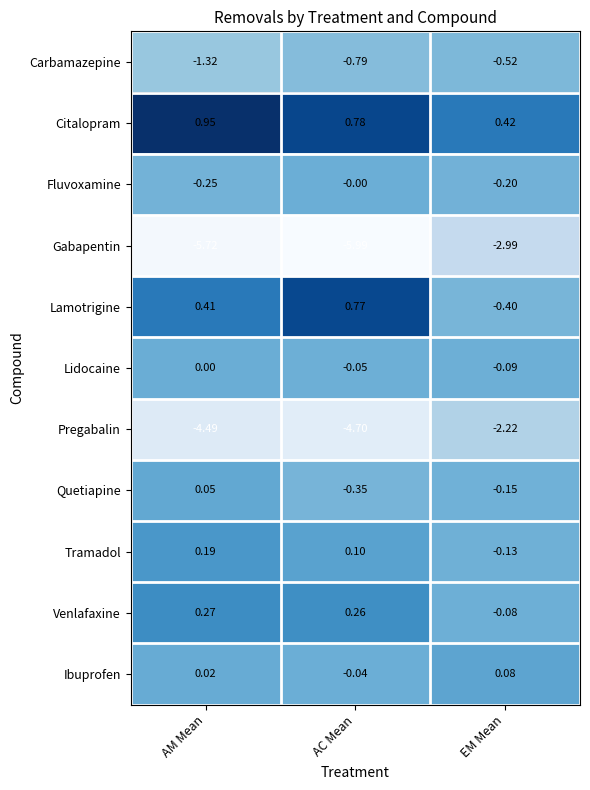

Count the number of categories in the chart.

3